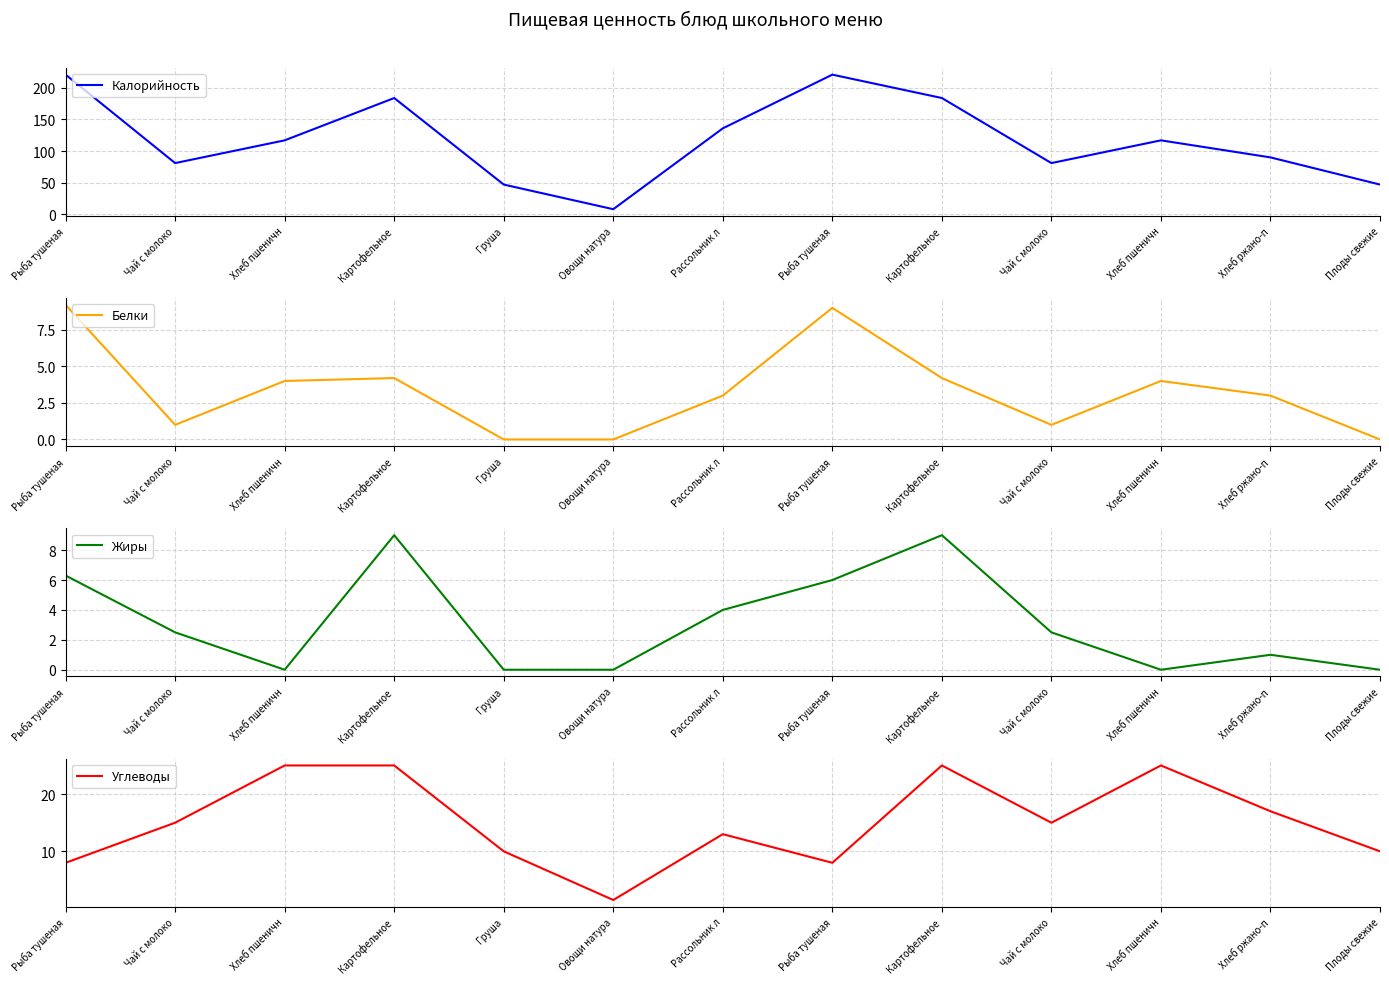

Reading left to right, what are all the values shown in this chart?

Калорийность: Рыба тушеная=221.0	Чай с молоко=81.0	Хлеб пшеничн=117.0	Картофельное=184.0	Груша=47.0	Овощи натура=8.0	Рассольник л=136.0	Рыба тушеная=221.0	Картофельное=184.0	Чай с молоко=81.0	Хлеб пшеничн=117.0	Хлеб ржано-п=90.0	Плоды свежие=47.0
Белки: Рыба тушеная=9.2	Чай с молоко=1.0	Хлеб пшеничн=4.0	Картофельное=4.2	Груша=0.0	Овощи натура=0.0	Рассольник л=3.0	Рыба тушеная=9.0	Картофельное=4.2	Чай с молоко=1.0	Хлеб пшеничн=4.0	Хлеб ржано-п=3.0	Плоды свежие=0.0
Жиры: Рыба тушеная=6.3	Чай с молоко=2.5	Хлеб пшеничн=0.0	Картофельное=9.0	Груша=0.0	Овощи натура=0.0	Рассольник л=4.0	Рыба тушеная=6.0	Картофельное=9.0	Чай с молоко=2.5	Хлеб пшеничн=0.0	Хлеб ржано-п=1.0	Плоды свежие=0.0
Углеводы: Рыба тушеная=8.0	Чай с молоко=15.0	Хлеб пшеничн=25.0	Картофельное=25.0	Груша=10.0	Овощи натура=1.5	Рассольник л=13.0	Рыба тушеная=8.0	Картофельное=25.0	Чай с молоко=15.0	Хлеб пшеничн=25.0	Хлеб ржано-п=17.0	Плоды свежие=10.0